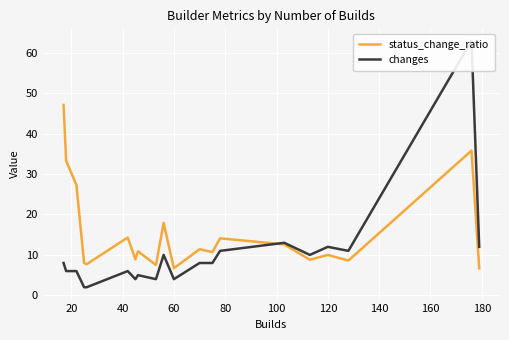

The value of status_change_ratio at 60 is 1.4. True or false?

False